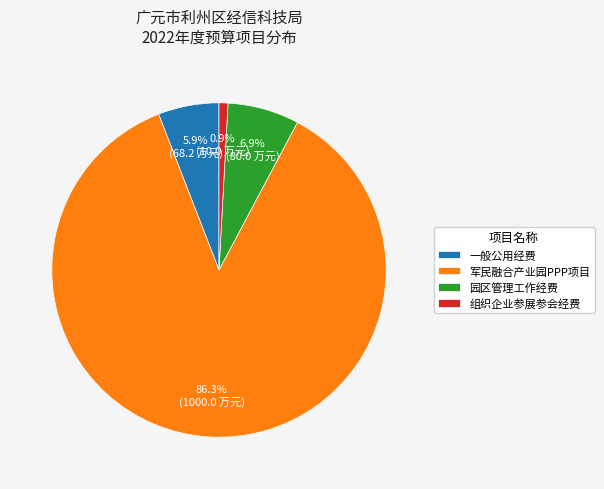

Is it true that 组织企业参展参会经费 is 1% of the pie?

True